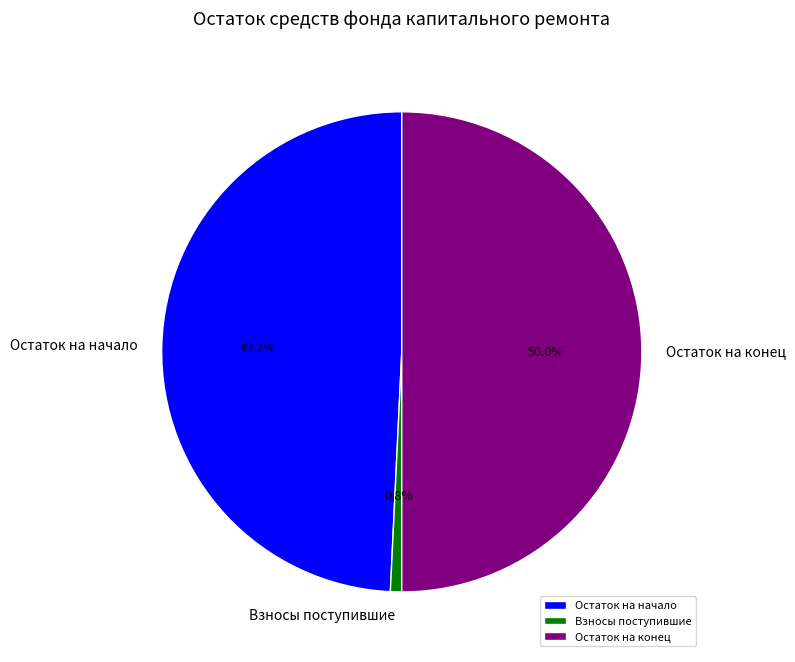

What is the smallest slice in the pie chart?

Взносы поступившие